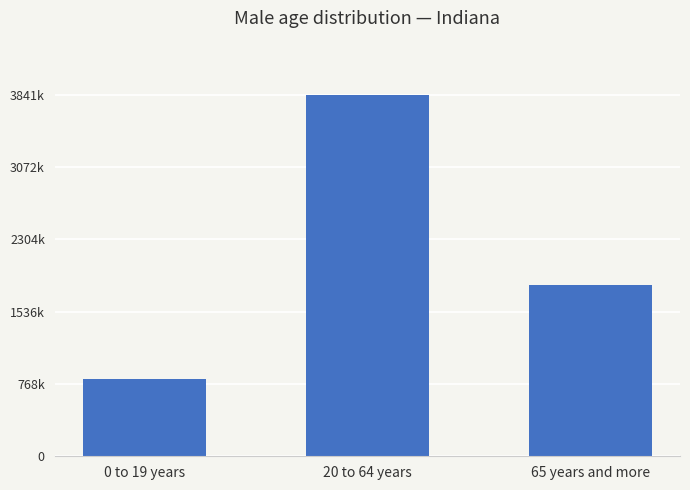

What position from the right is 0 to 19 years?

3